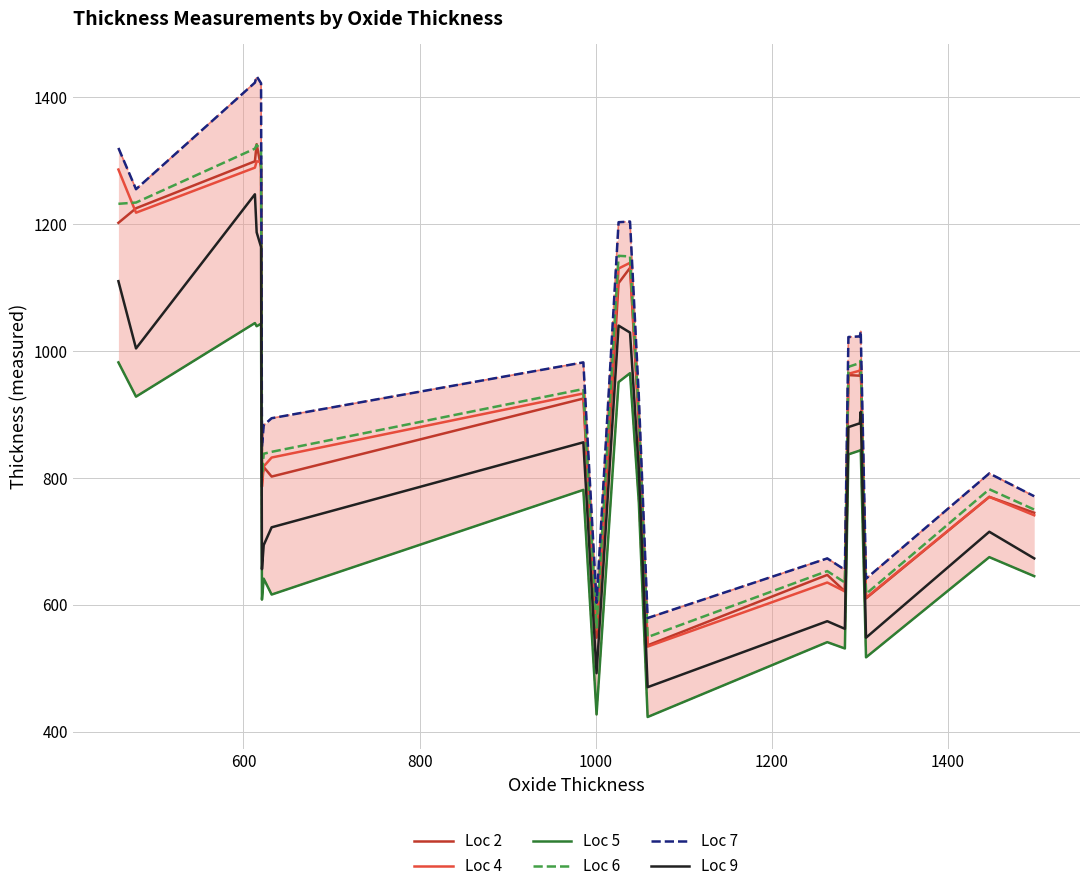

What is the maximum value for Loc 6?

1325